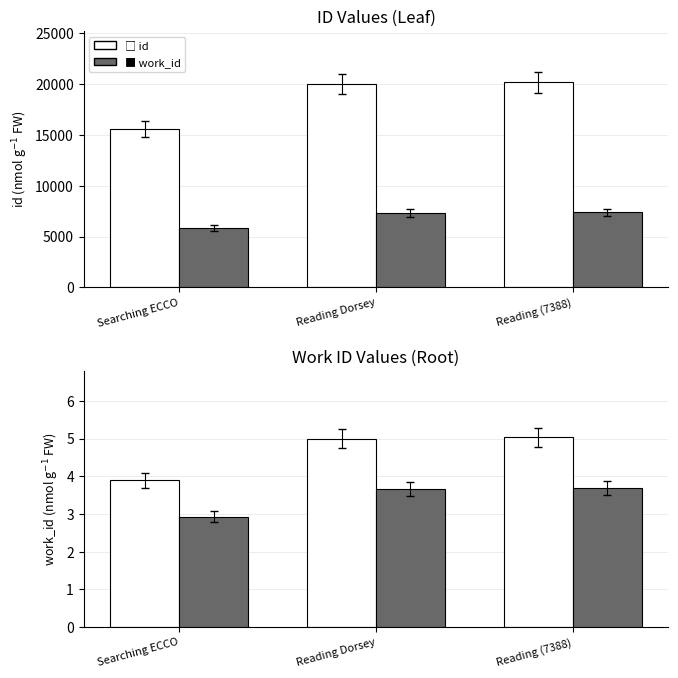

True or false: id (open) has a value of 5.3 at Searching ECCO.

False